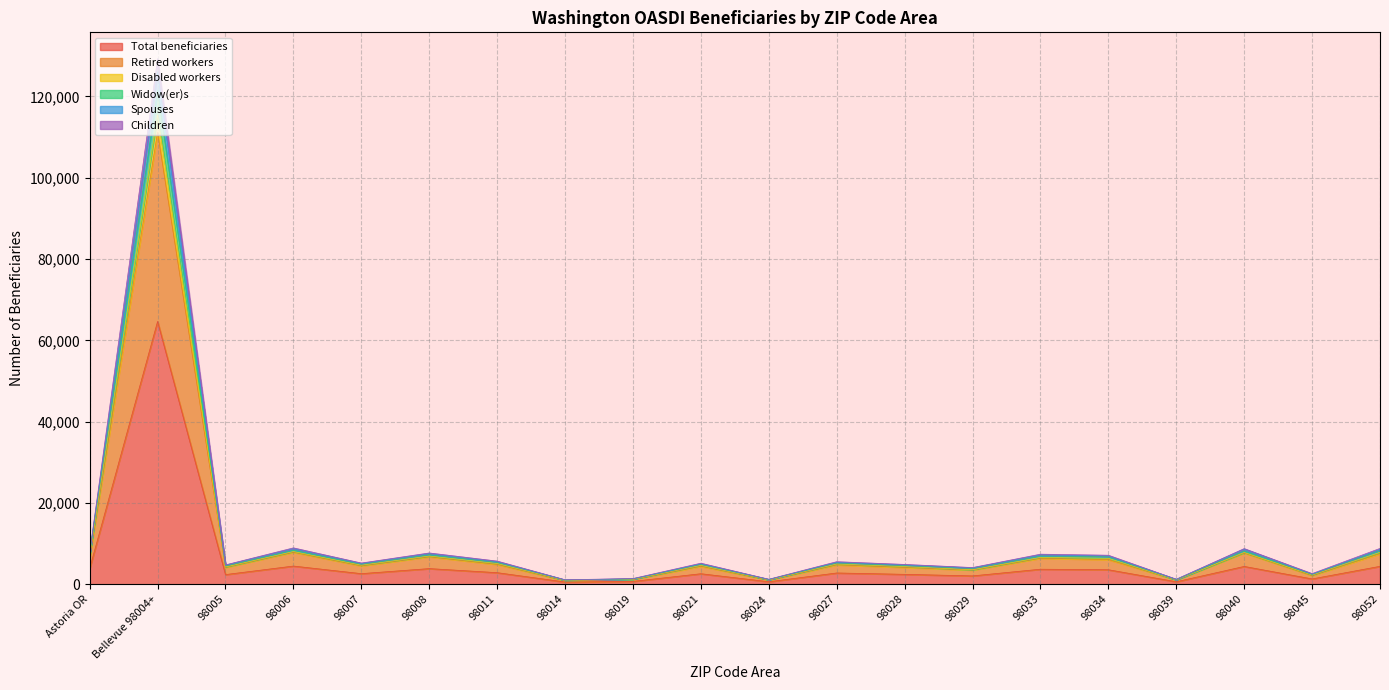

What is the maximum value for Total beneficiaries?

64650